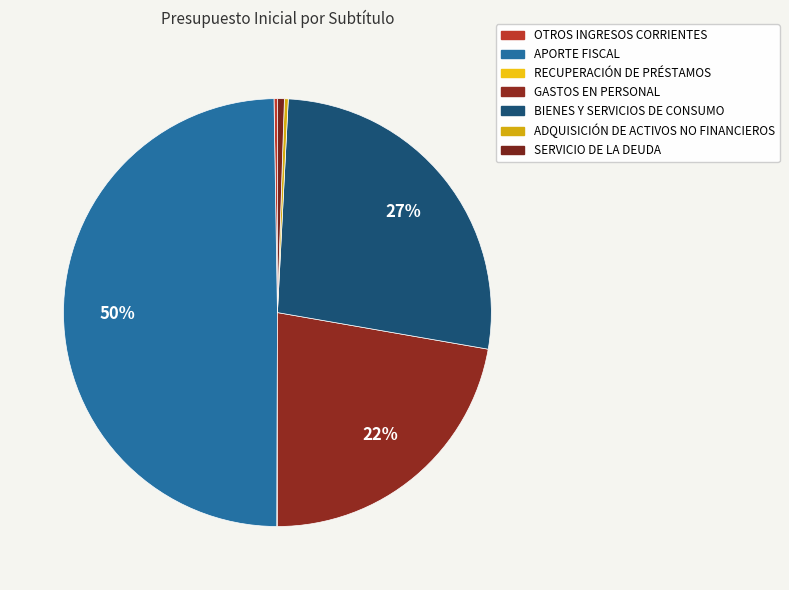

Does RECUPERACIÓN DE PRÉSTAMOS represent more than half of the total?

No